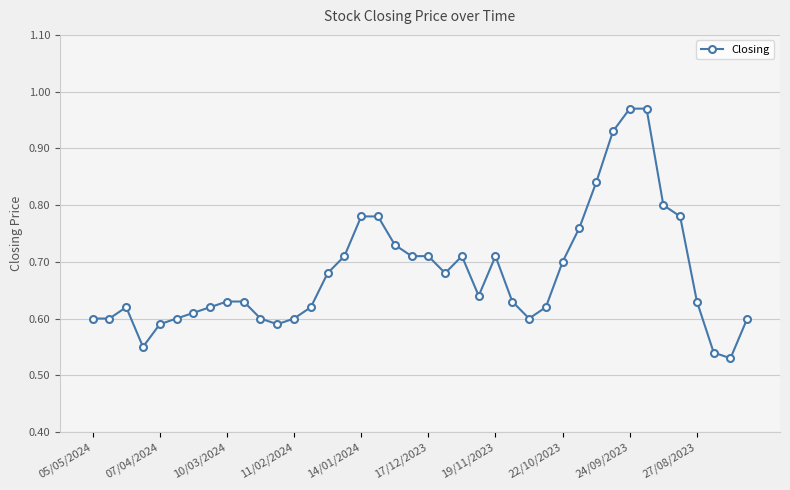

What is the difference between the second highest and minimum values?

0.4